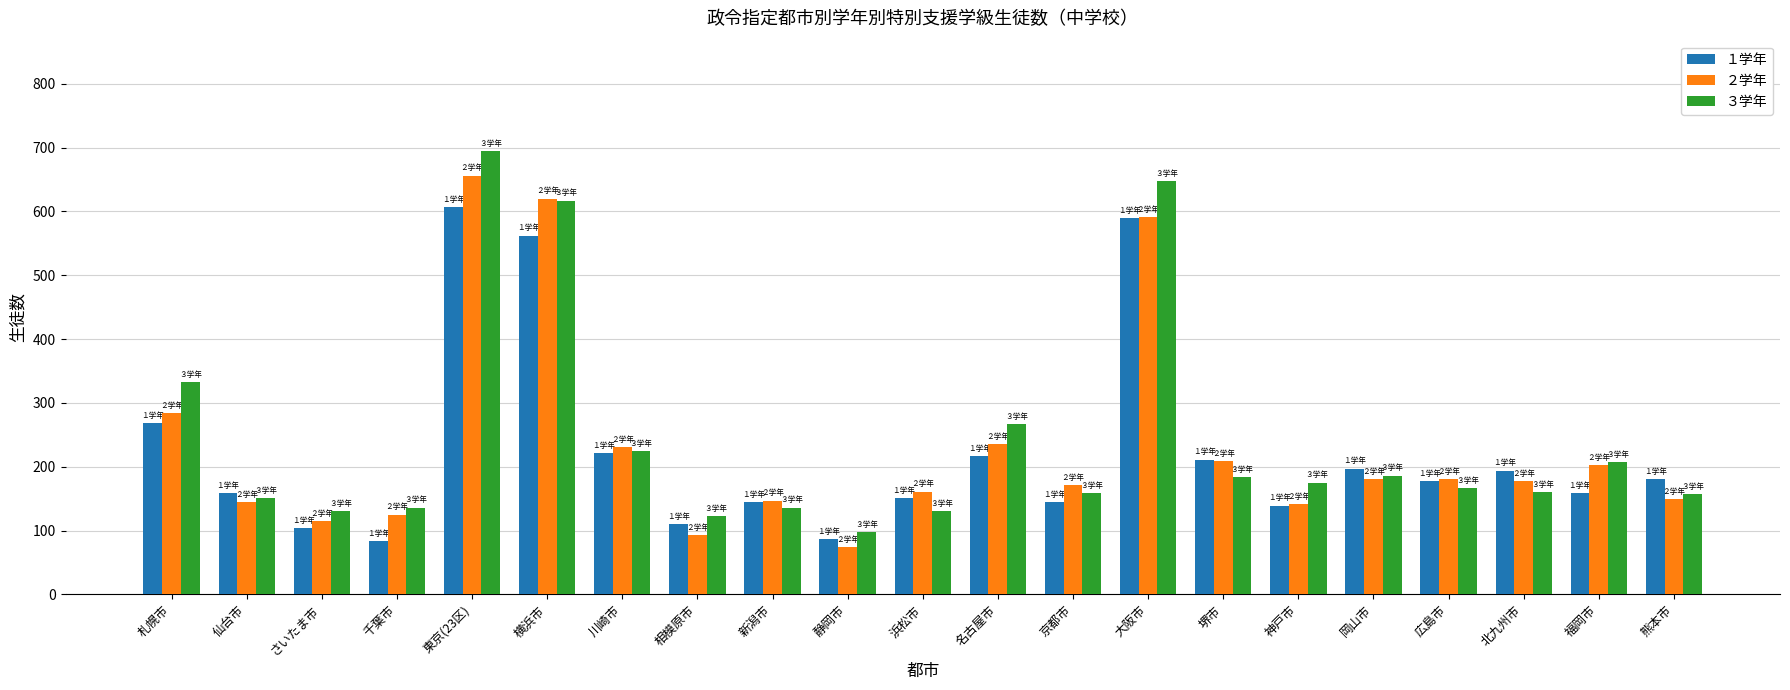

Is it true that ３学年 equals 230 at 浜松市?

False